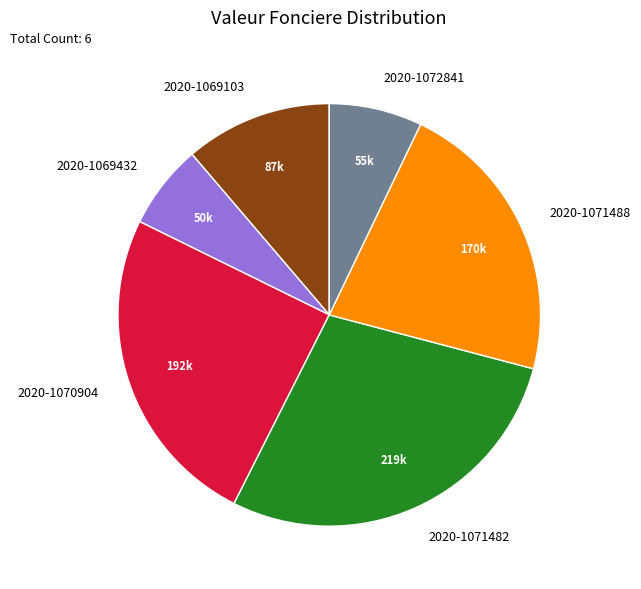

True or false: 2020-1069432 accounts for 6% of the total.

True